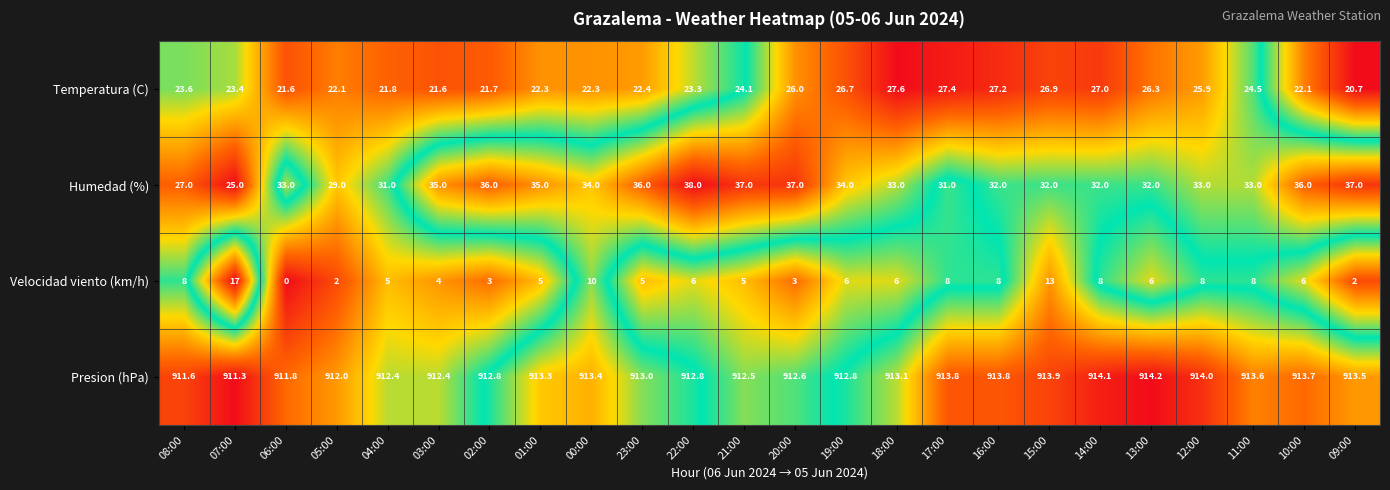

At which category is the sum across all series the highest?

15:00